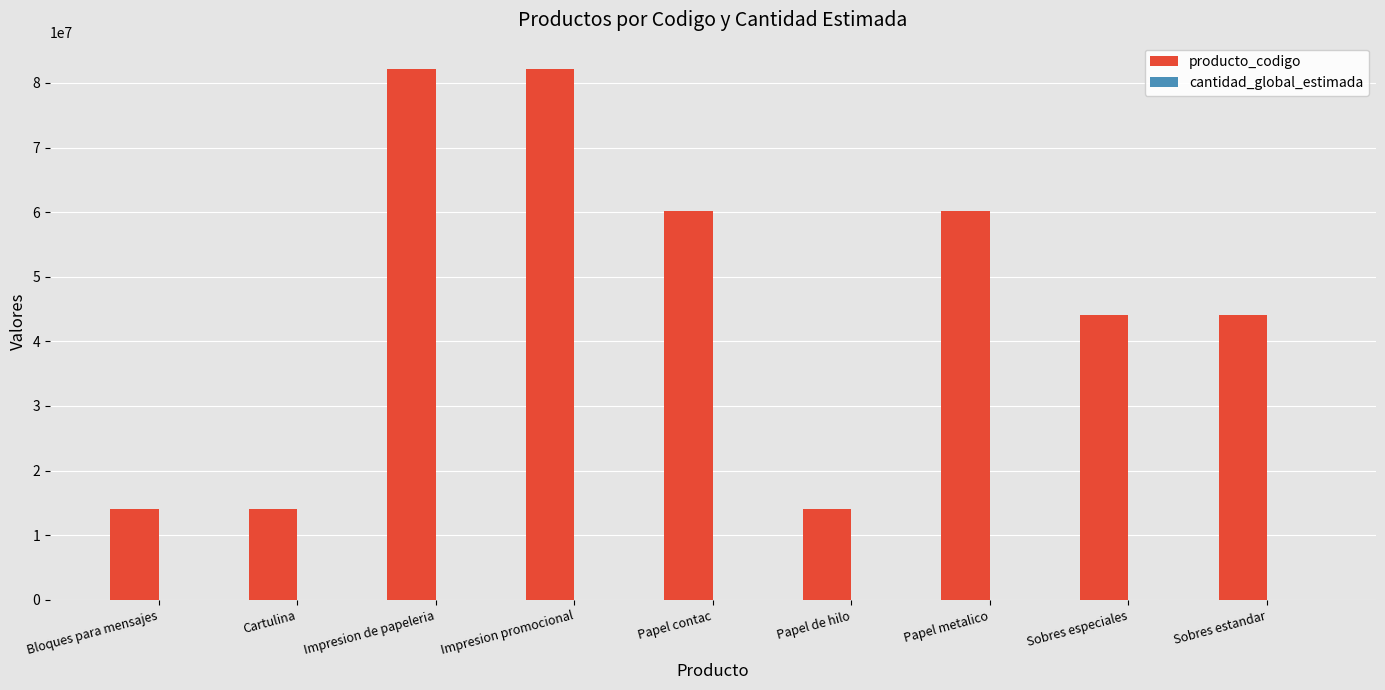

Which series has the largest total across all categories?

producto_codigo